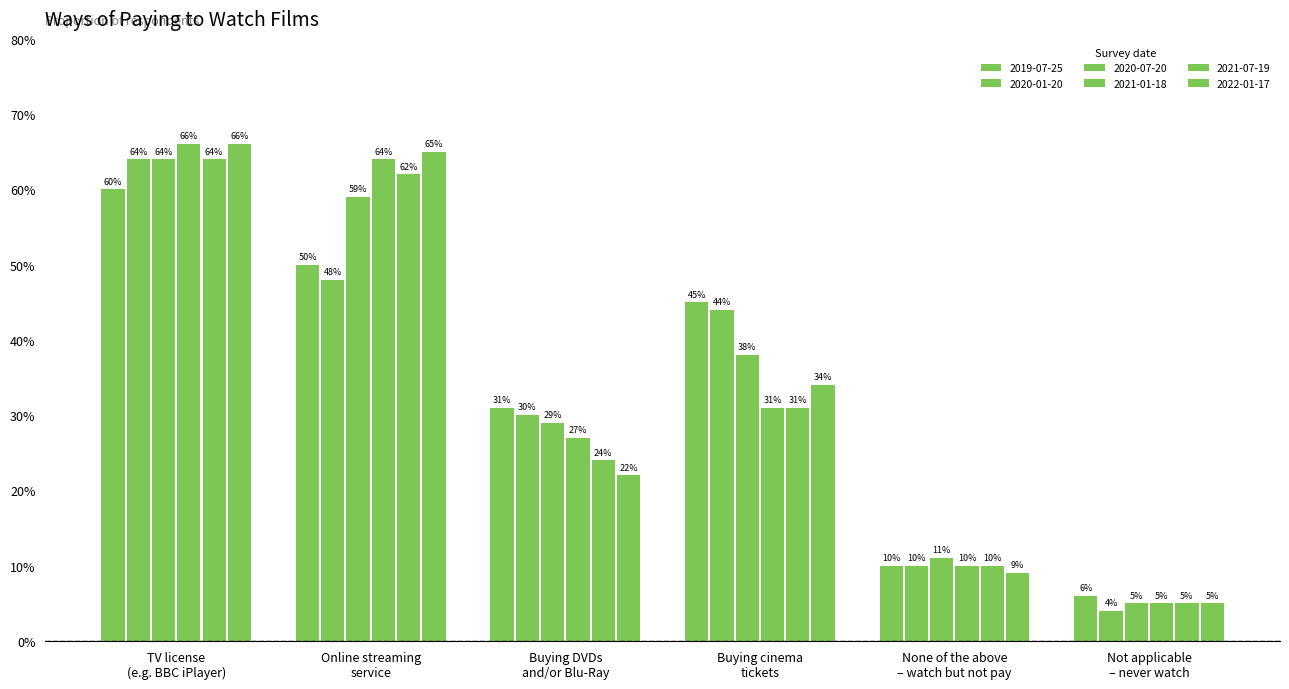

Are the bars grouped side by side (vs. stacked)?

Yes